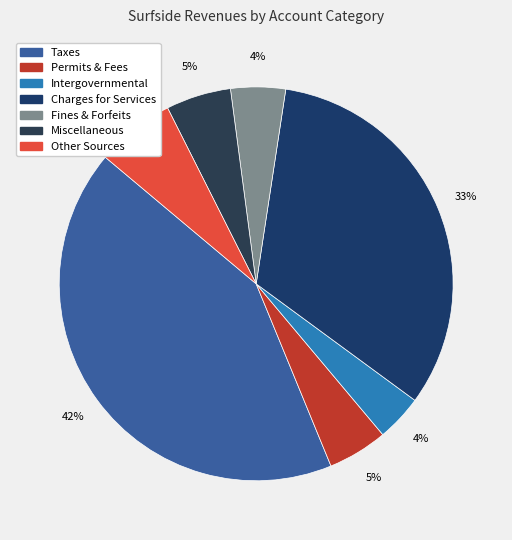

How many slices are in this pie chart?

7